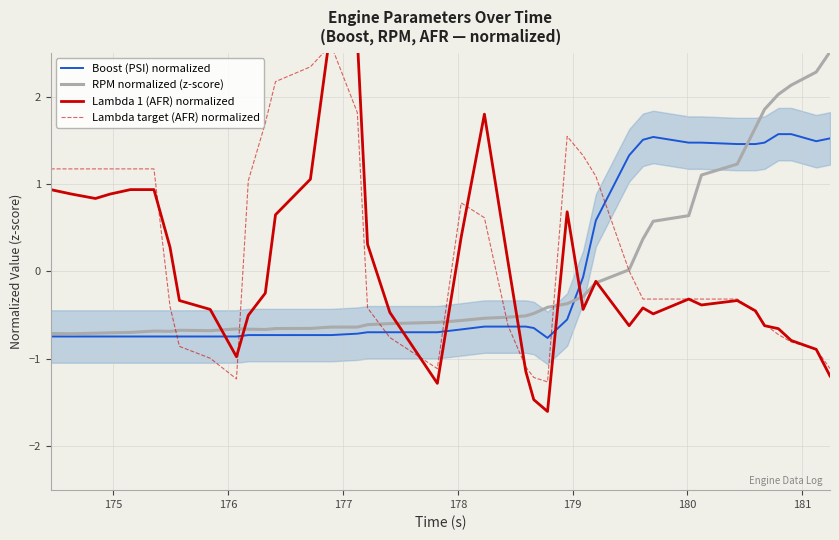

At how many categories does at least one series exceed 0?

32